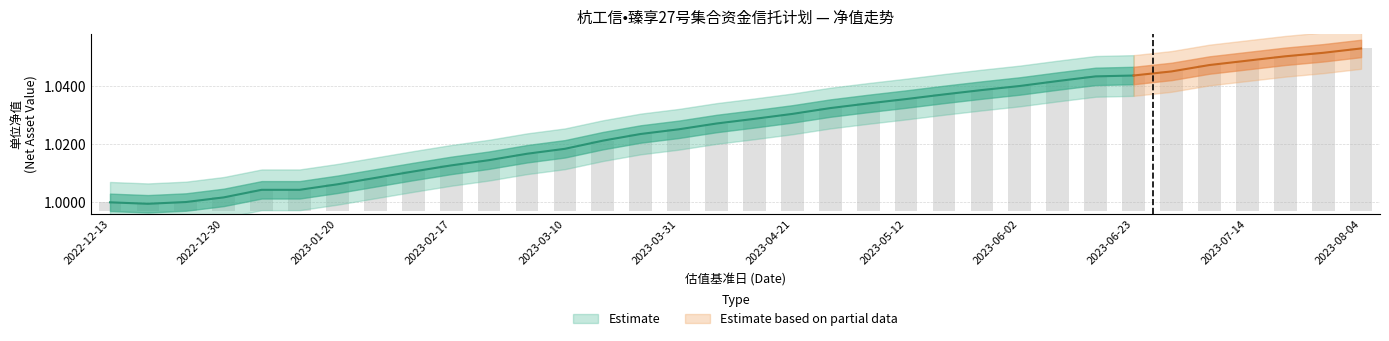

The chart shows a value of 0.0 at 2023-06-02. True or false?

False